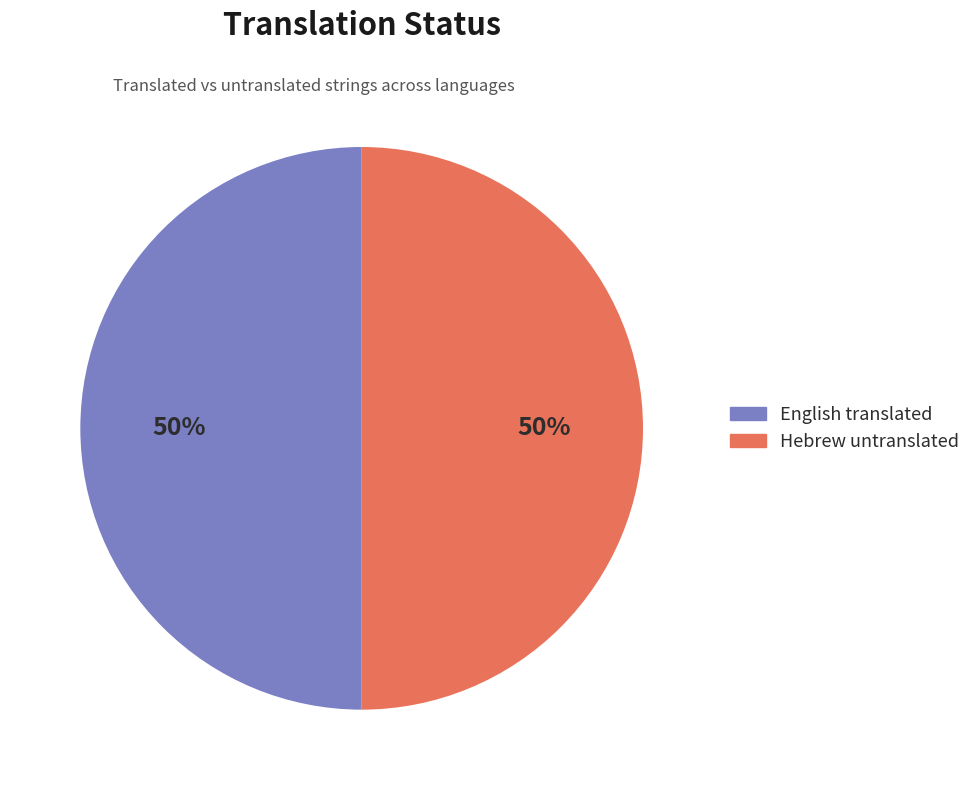

What percentage is the English slice, to the nearest percent?

50%